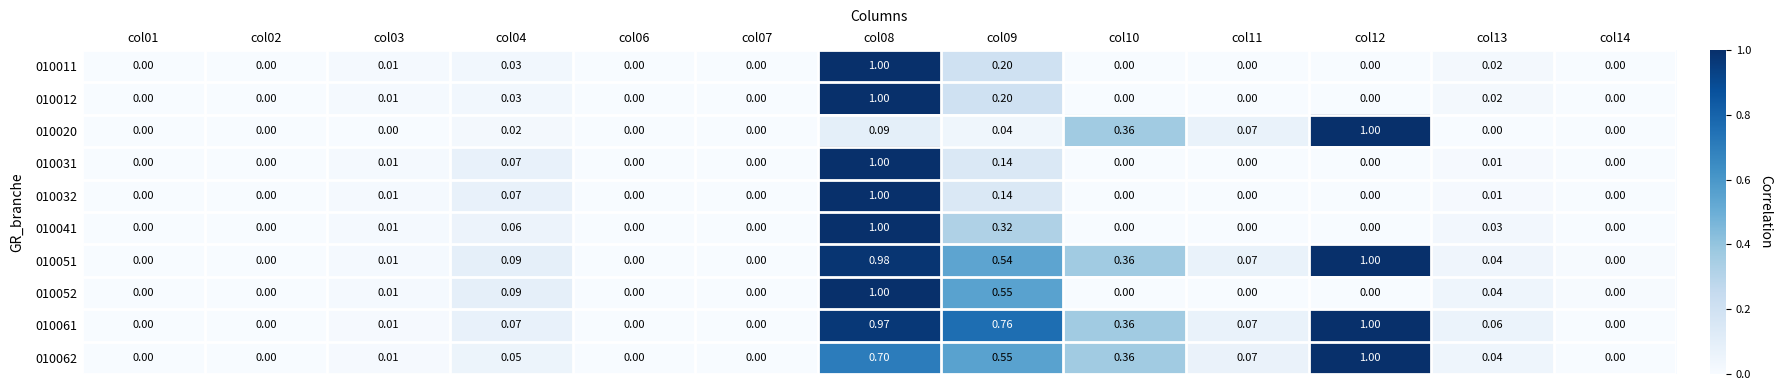

How many data points does each series have?

13